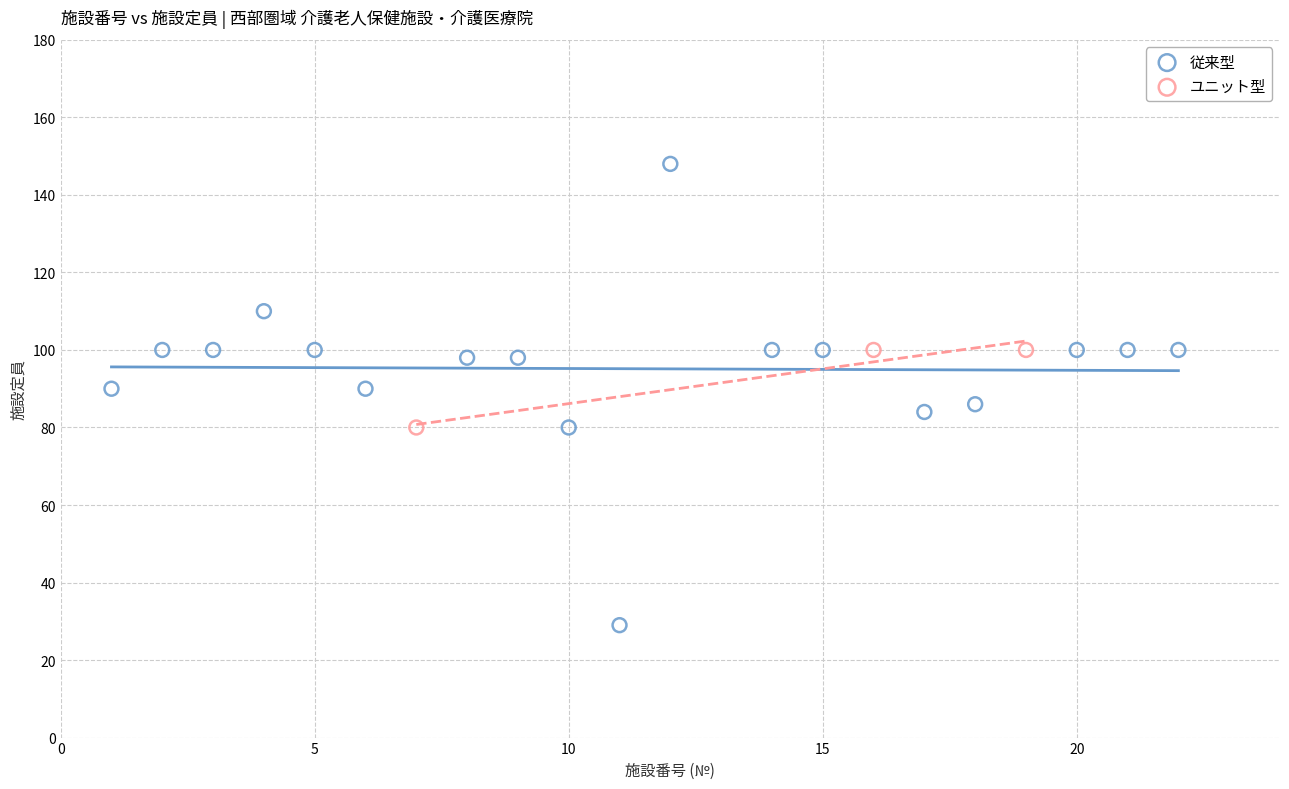

Which series reaches the minimum Y coordinate?

従来型